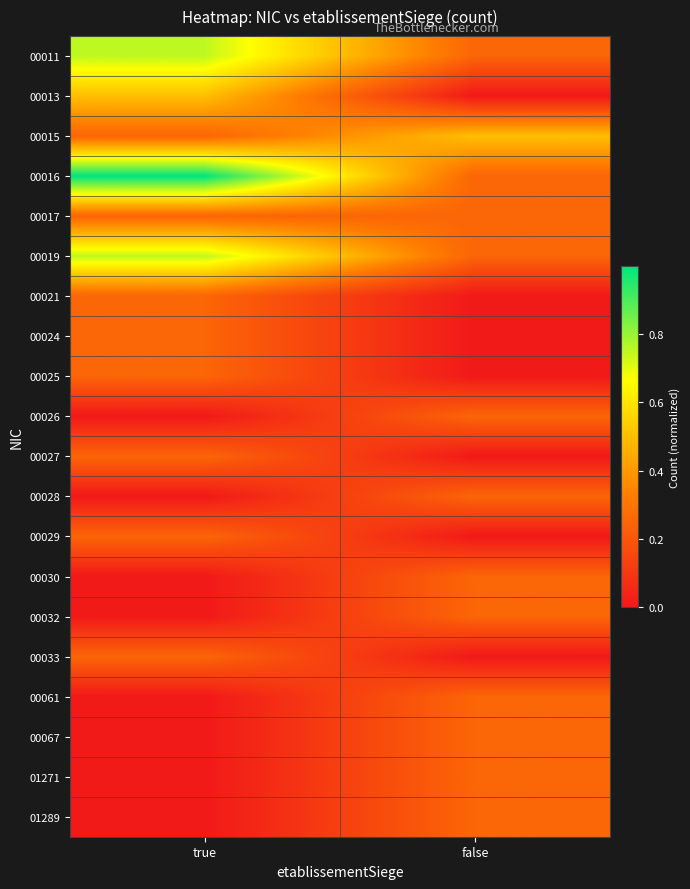

Reading left to right, transcribe all the data shown in this chart.

00011: true=0.7	false=0.2
00013: true=0.5	false=0.0
00015: true=0.2	false=0.5
00016: true=1.0	false=0.2
00017: true=0.2	false=0.2
00019: true=0.7	false=0.2
00021: true=0.2	false=0.0
00024: true=0.2	false=0.0
00025: true=0.2	false=0.0
00026: true=0.0	false=0.2
00027: true=0.2	false=0.0
00028: true=0.0	false=0.2
00029: true=0.2	false=0.0
00030: true=0.0	false=0.2
00032: true=0.0	false=0.2
00033: true=0.2	false=0.0
00061: true=0.0	false=0.2
00067: true=0.0	false=0.2
01271: true=0.0	false=0.2
01289: true=0.0	false=0.2